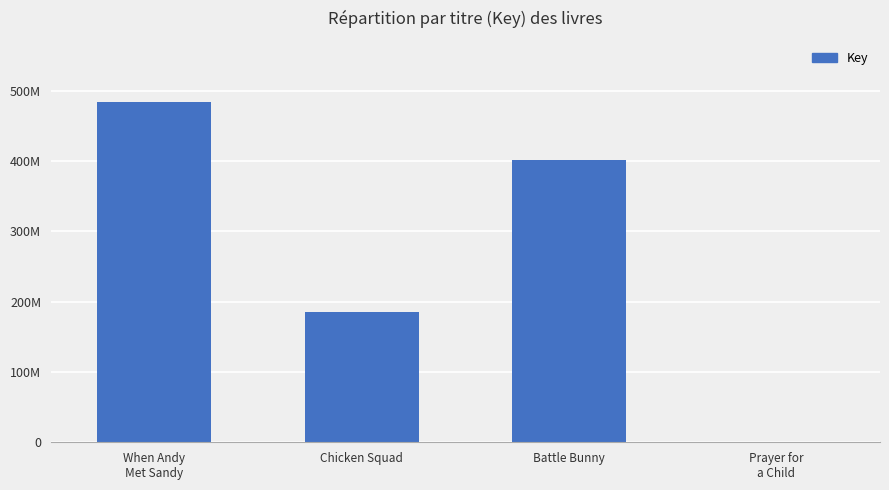

Read the value at When Andy
Met Sandy.

483713406